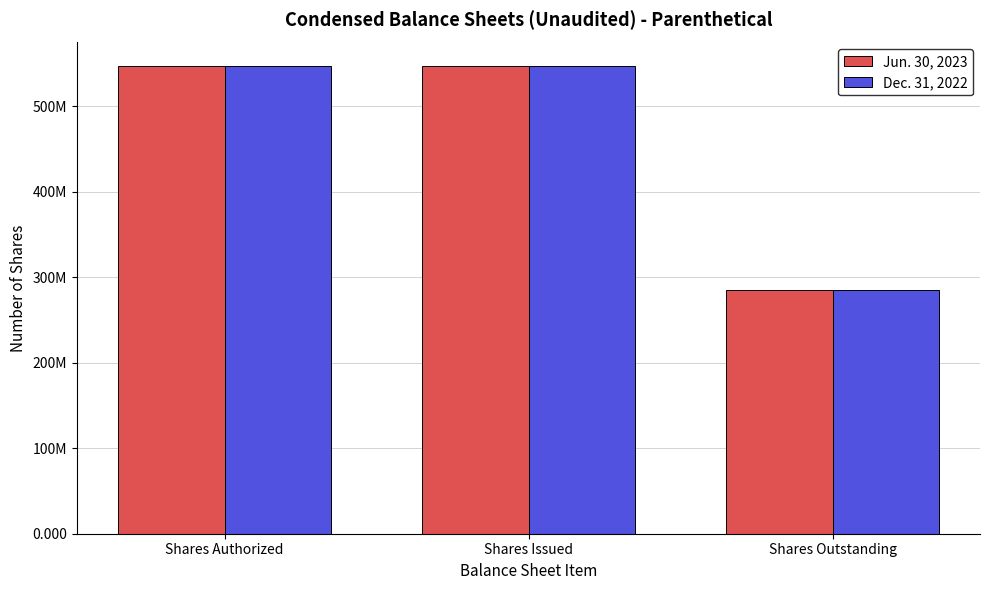

Does the chart contain any negative values?

No